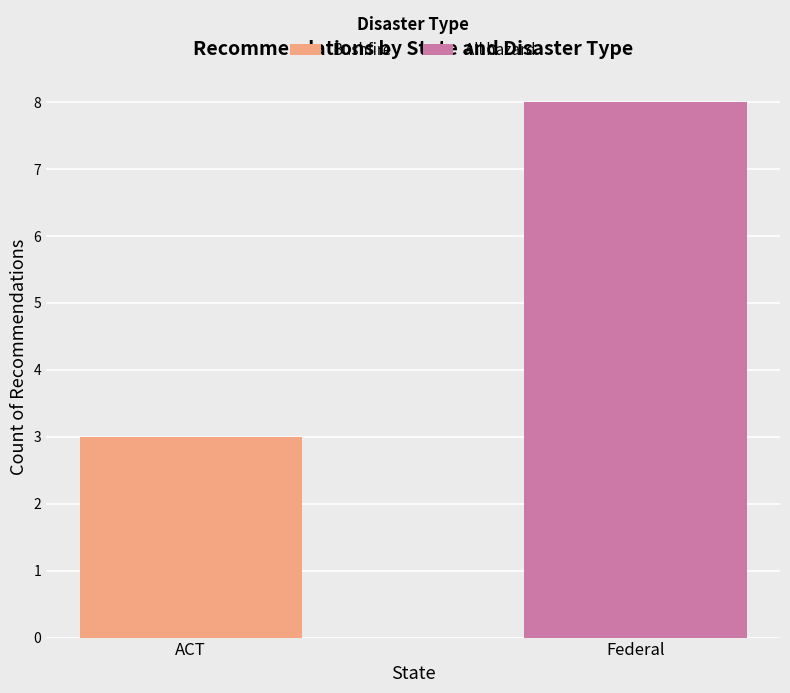

The value of Bushfire at ACT is 1. True or false?

False